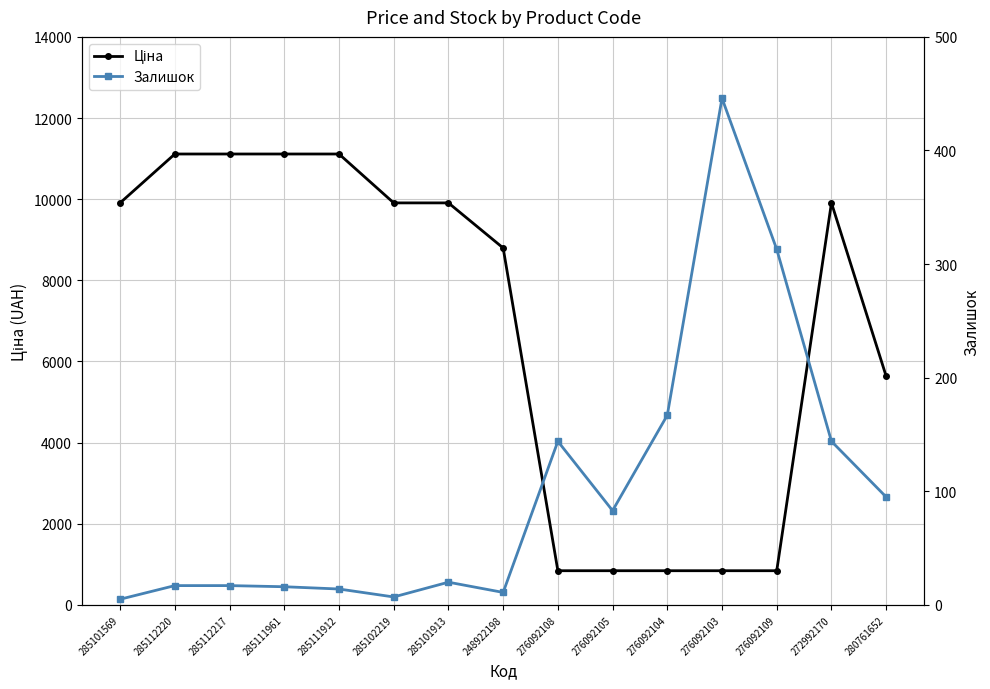

What is the total value across all series at 272992170?

10052.5